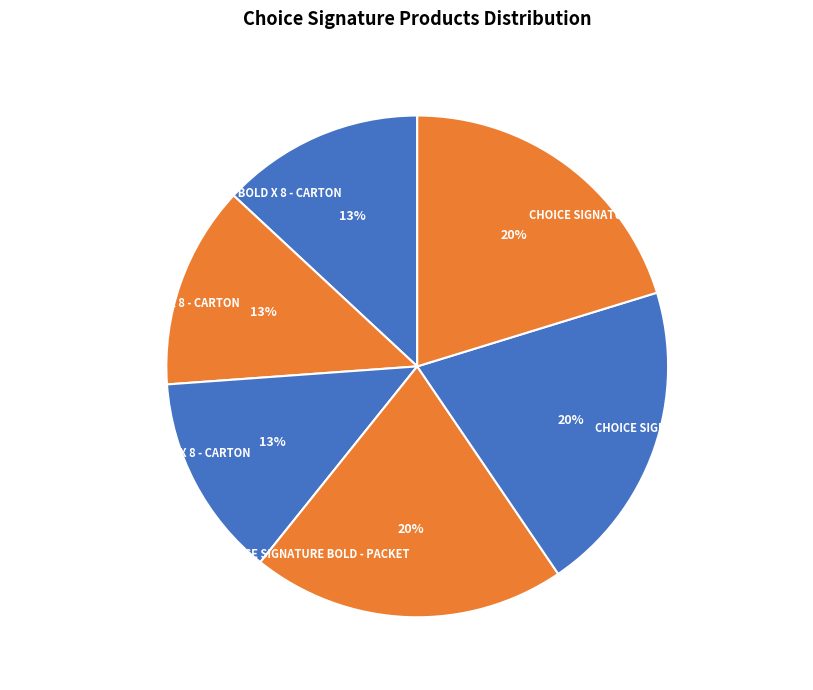

Is it true that CHOICE SIGNATURE CLASSIC - PACKET is 29% of the pie?

False